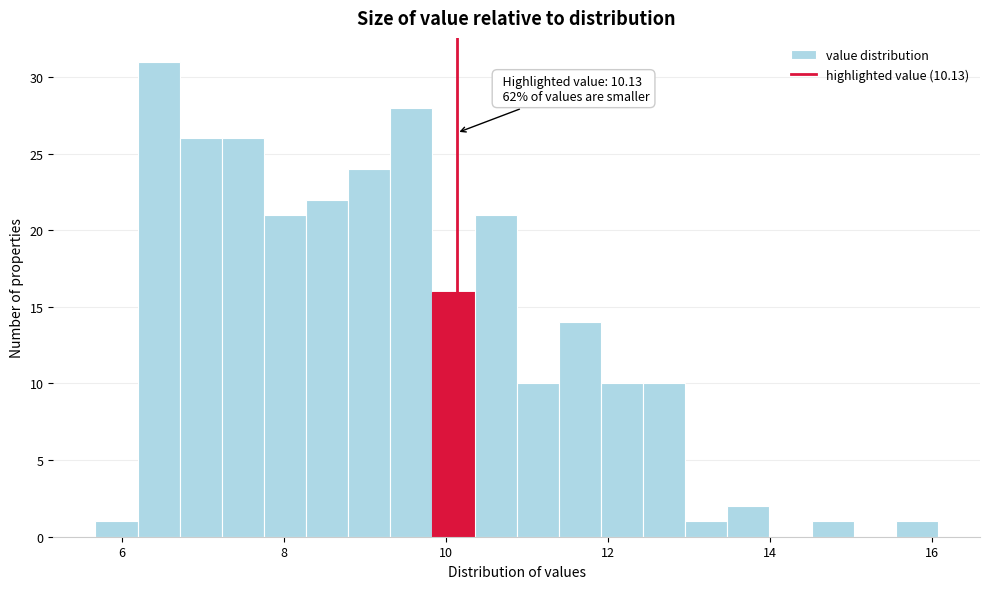

Around what value on the x-axis is the tallest bar? Give the approximate position of its centre, as read against the axis.

6.4